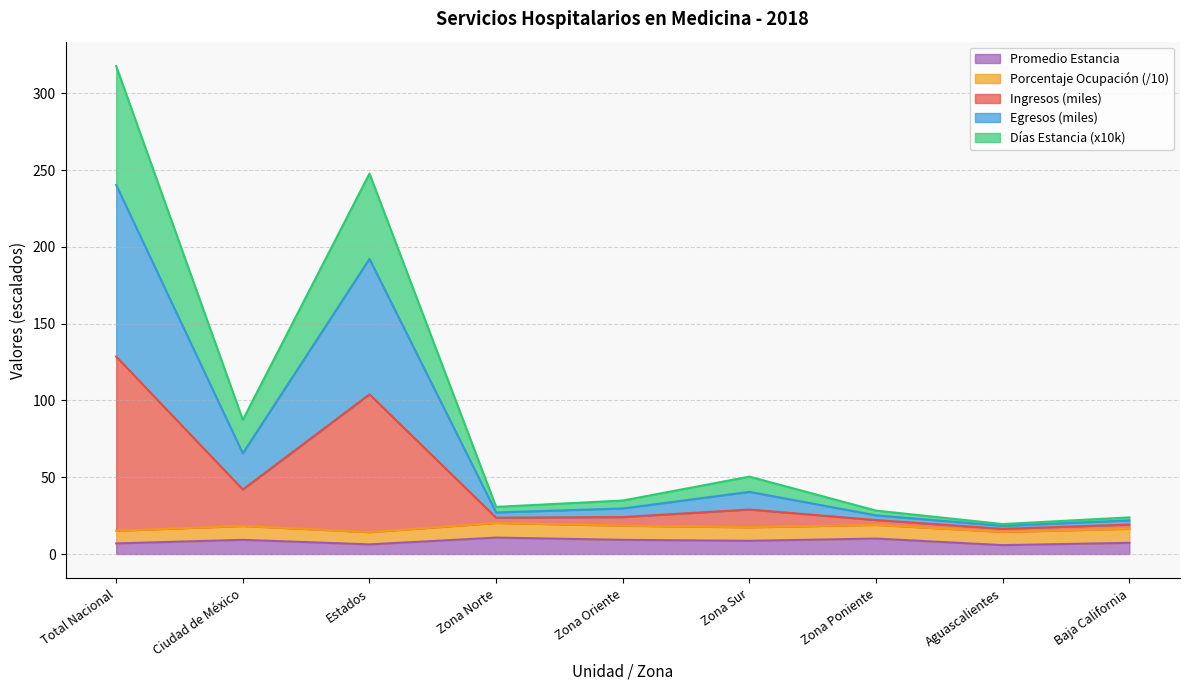

What are all the series names shown in the legend?

Promedio Estancia, Porcentaje Ocupación (/10), Ingresos (miles), Egresos (miles), Días Estancia (x10k)